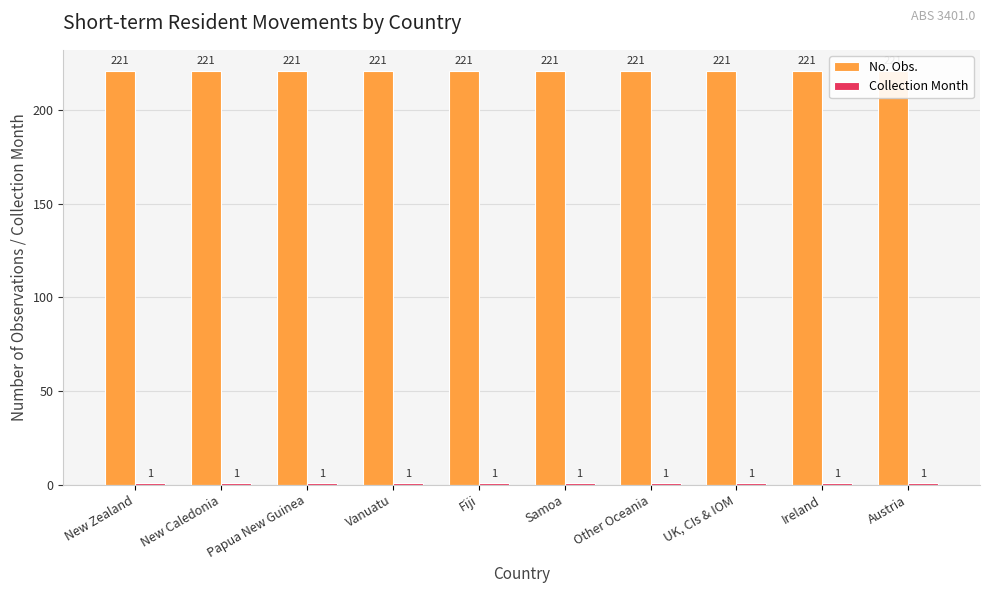

How many bars are there in each group?

2